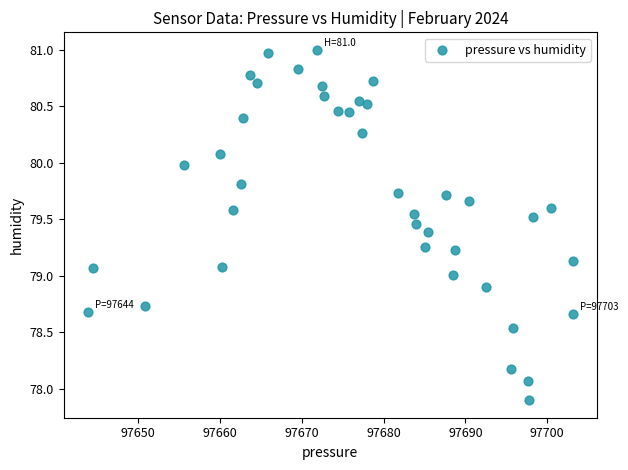

What is the range of X values (max minus min)?

59.3